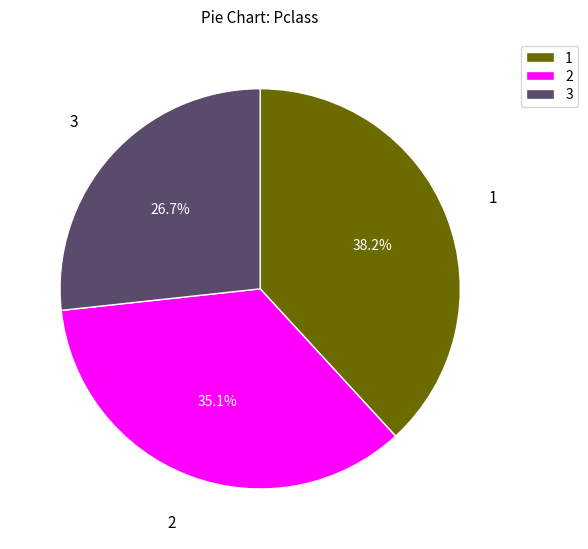

Combined, do 1 and 2 account for over 50%?

Yes